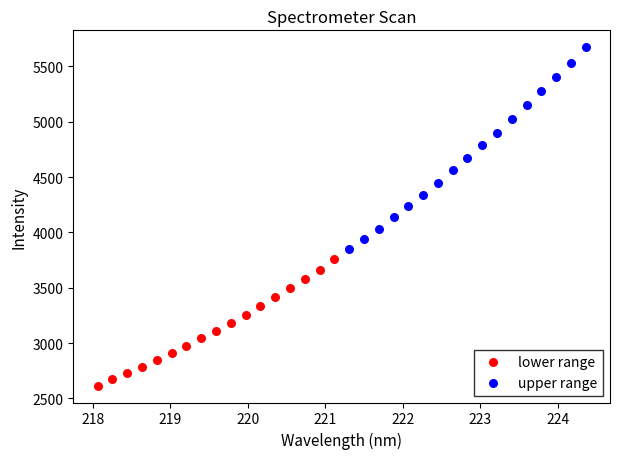

Which series contains the lowest Y value?

lower range